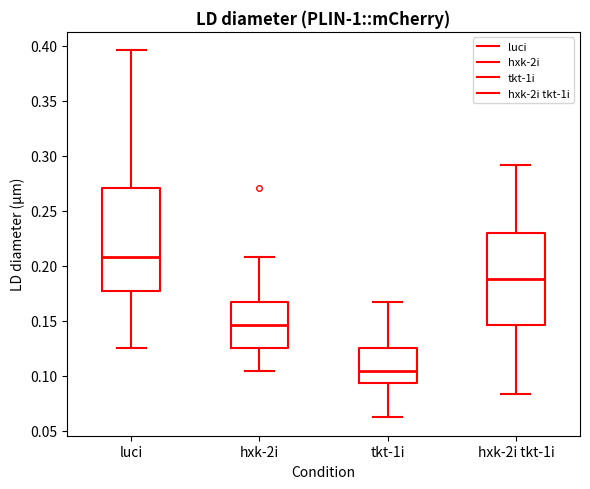

Comparing the boxes themselves (not the whiskers), which one is the tallest?

luci